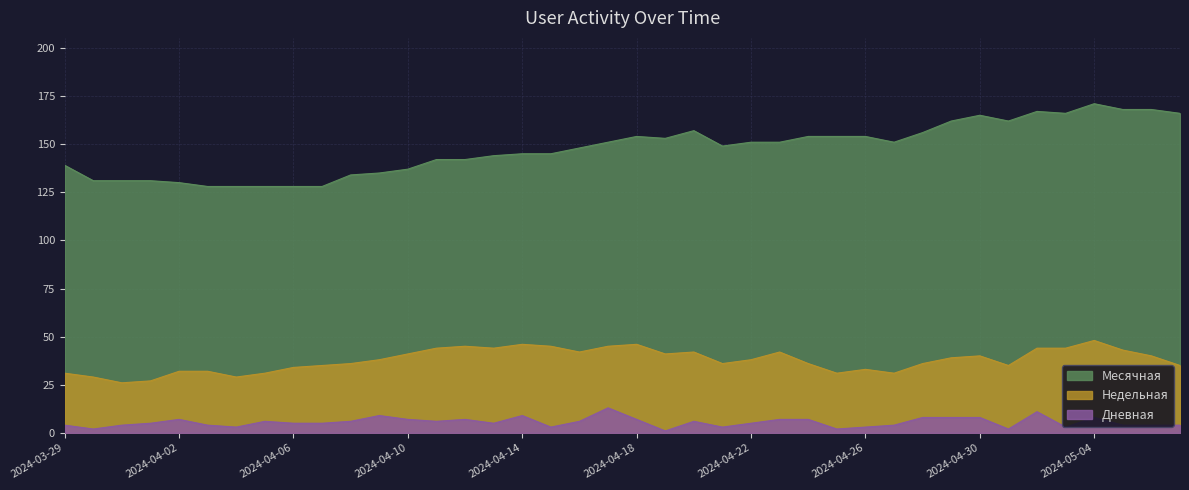

What is the total value across all series at 2024-04-10?

185